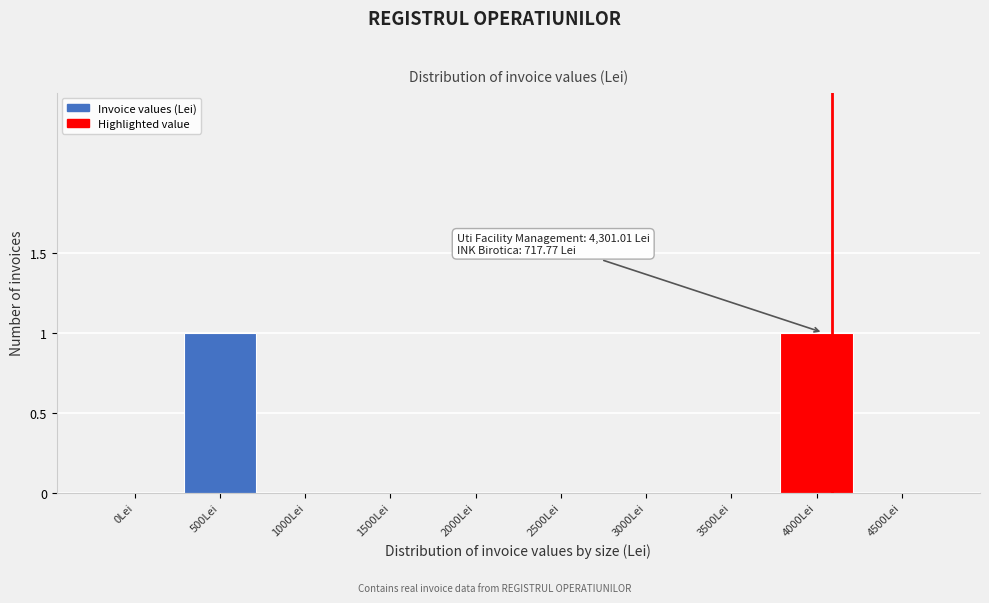

Reading left to right, what are all the values shown in this chart?

0Lei=0	500Lei=1	1000Lei=0	1500Lei=0	2000Lei=0	2500Lei=0	3000Lei=0	3500Lei=0	4000Lei=1	4500Lei=0